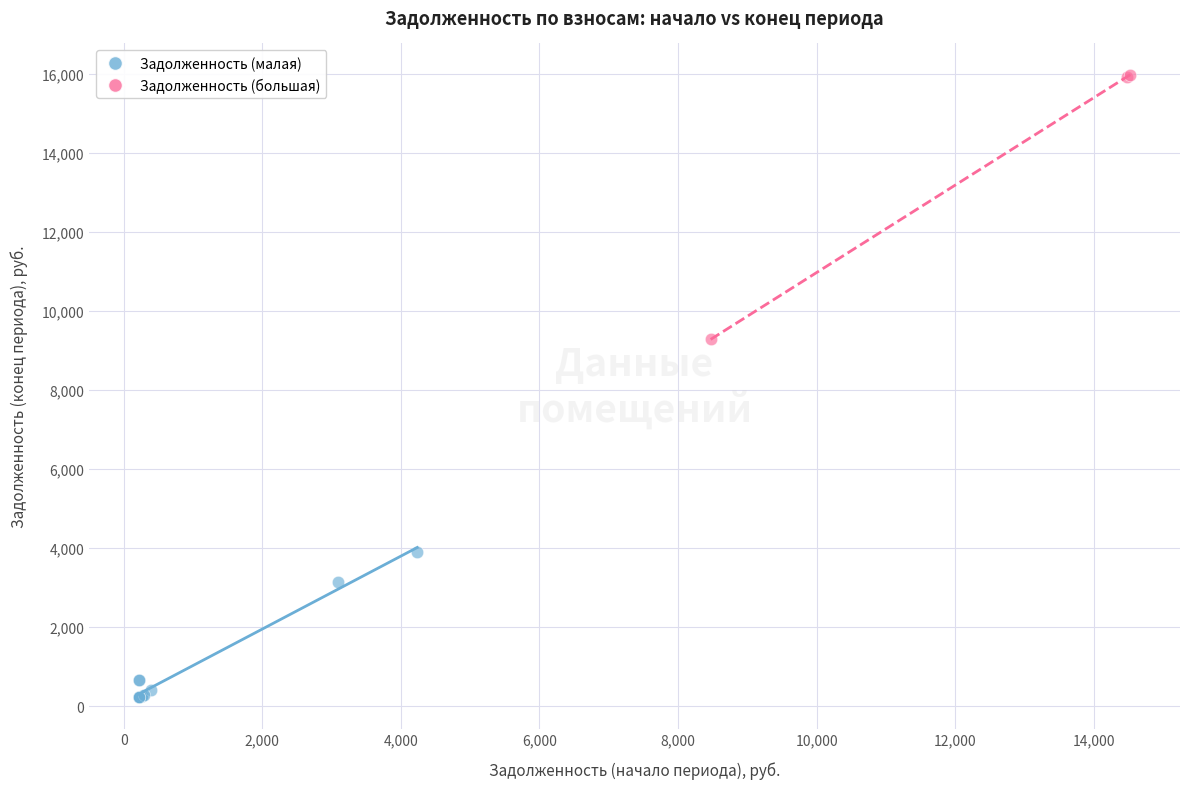

Which series has the widest spread of Y values?

Задолженность (большая)